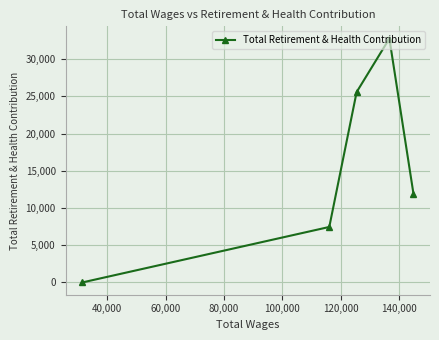

Reading left to right, transcribe all the data shown in this chart.

0	7459	25577	32768	11949